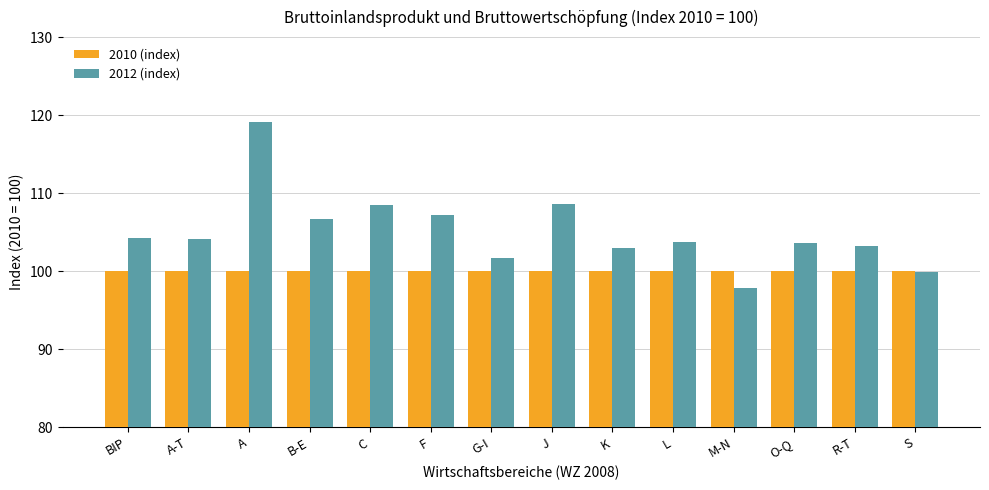

The 2012 (index) series shows 101.7 at G-I. True or false?

True